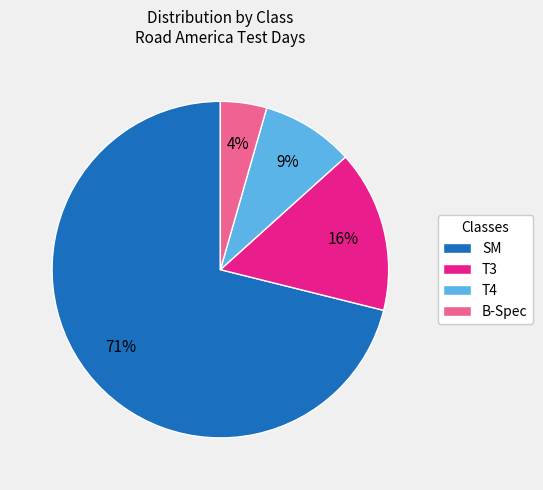

To the nearest percent, what is the difference between the largest and smallest slice percentages?

67%